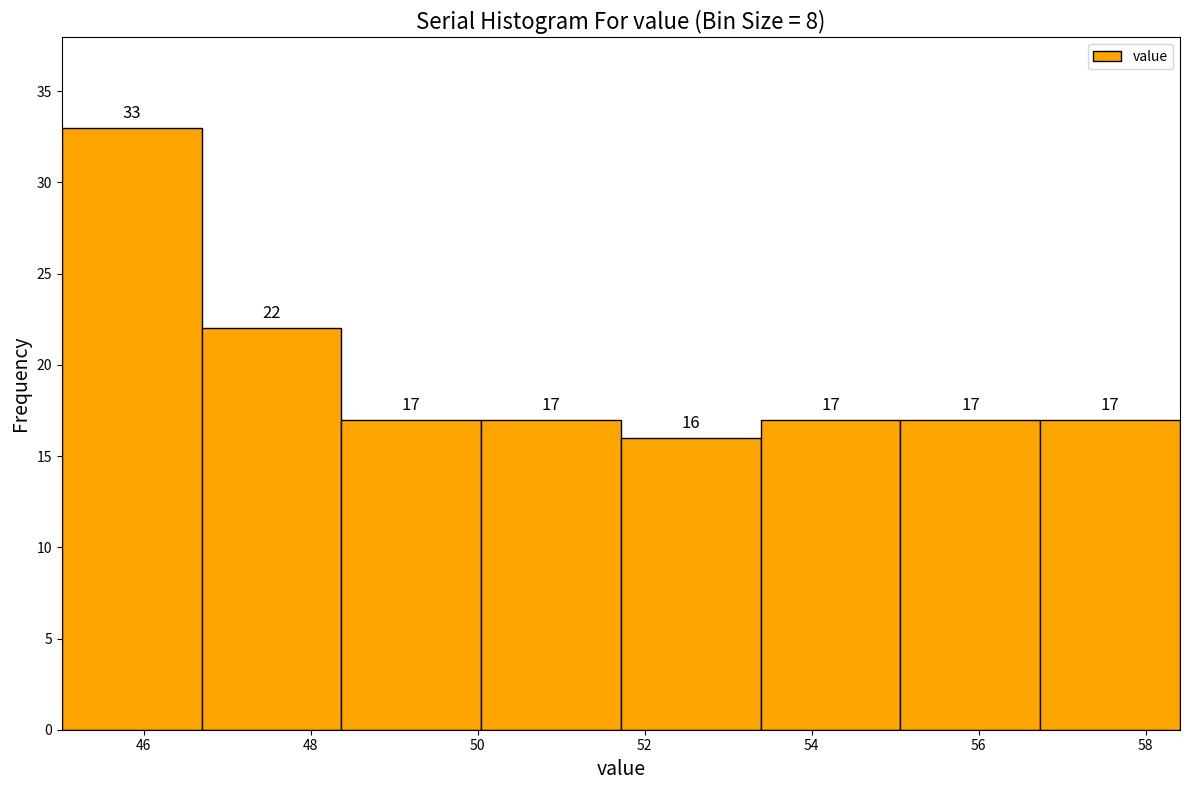

Reading left to right, transcribe this chart: for each bar, give the range it covers on the x-axis and its height. The bar edges are not printed on the chart, so give them approximately, as read against the axis.

45.0 to 46.6: 33
46.6 to 48.4: 22
48.4 to 50.0: 17
50.0 to 51.8: 17
51.8 to 53.4: 16
53.4 to 55.0: 17
55.0 to 56.8: 17
56.8 to 58.4: 17